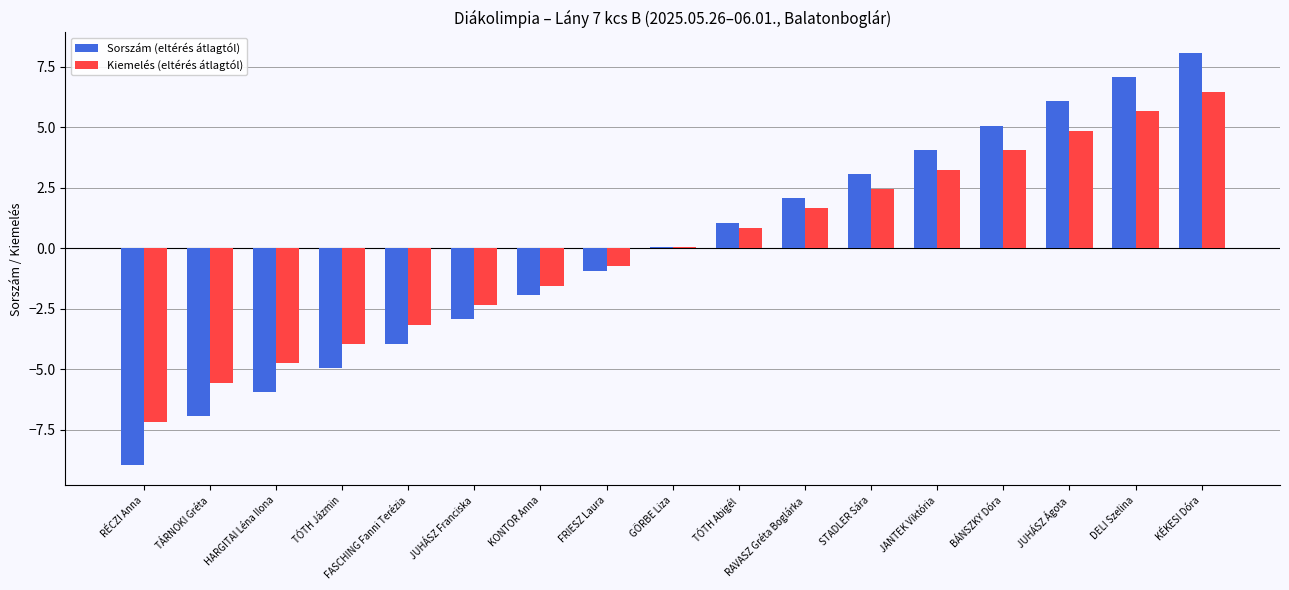

Between FASCHING Fanni Terézia and STADLER Sára, which series saw the biggest shift?

Sorszám (eltérés átlagtól)